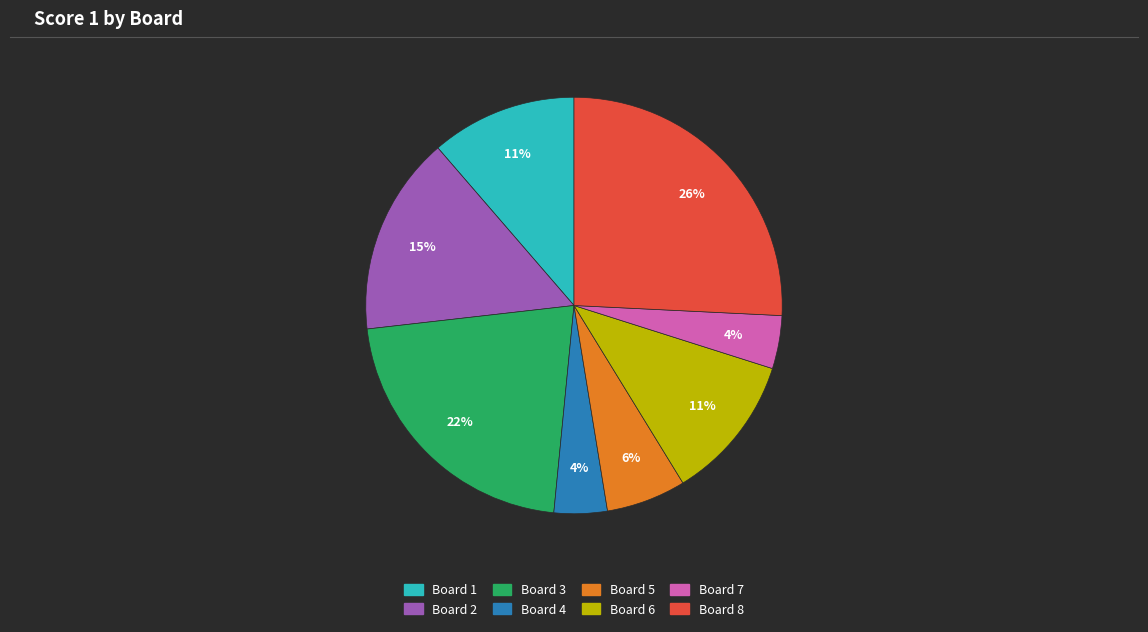

Count the number of slices in the pie.

8